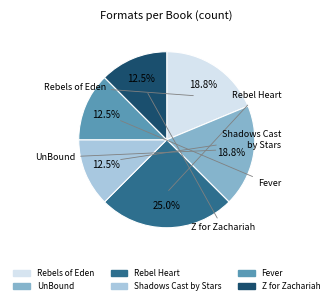

Is the sum of UnBound and Z for Zachariah greater than half?

No